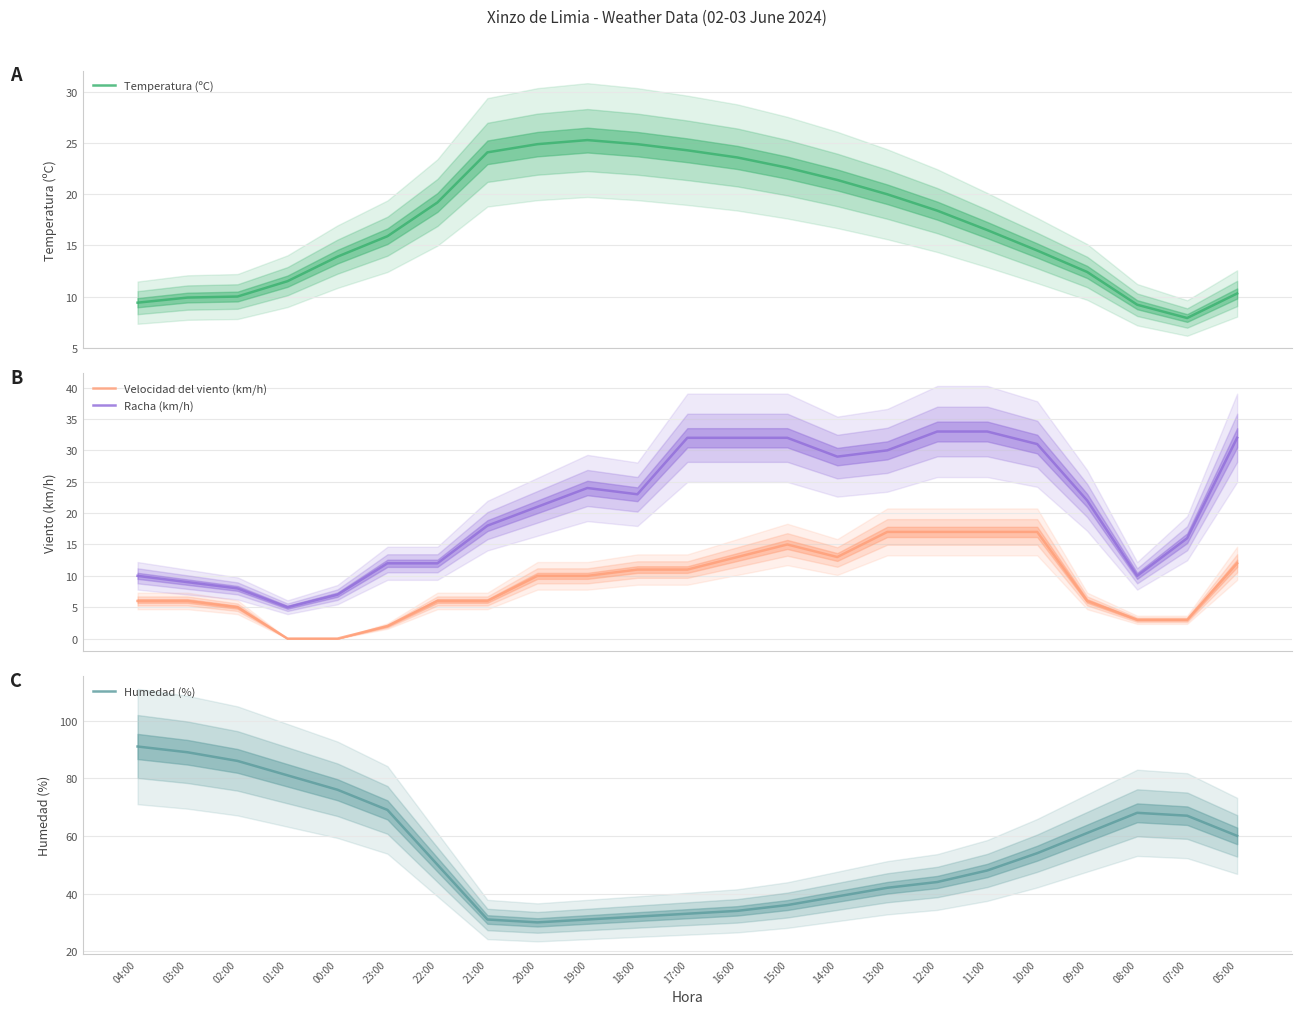

What is the label of the 18th point from the left?

11:00